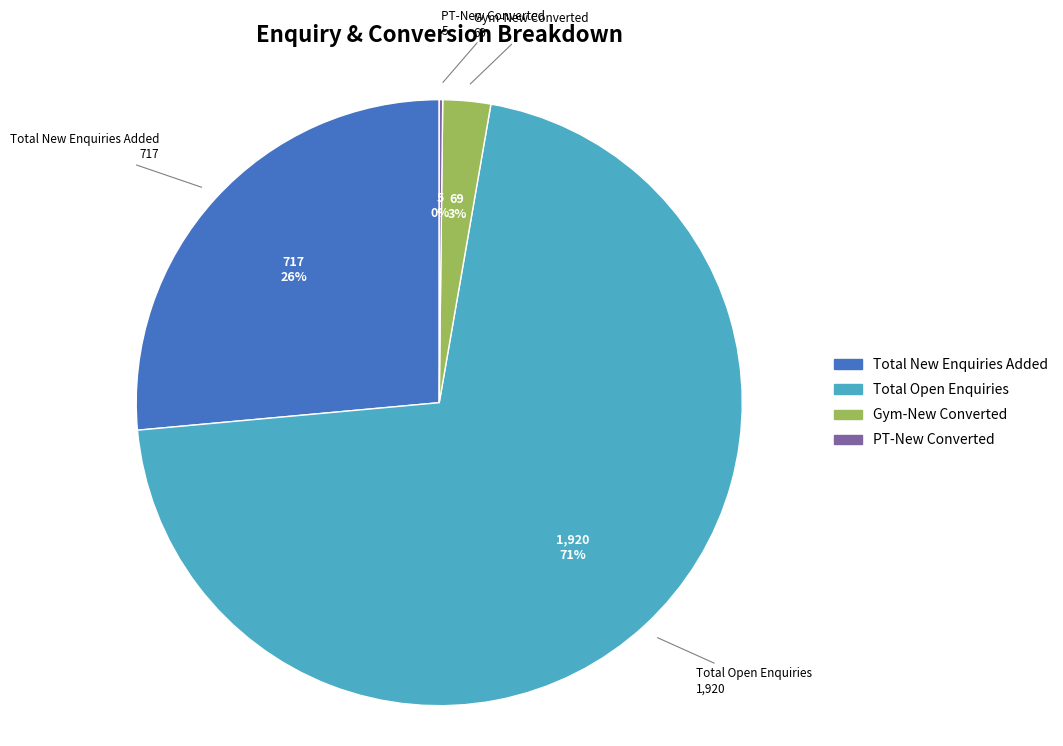

To the nearest percent, what is the difference between the largest and smallest slice percentages?

71%